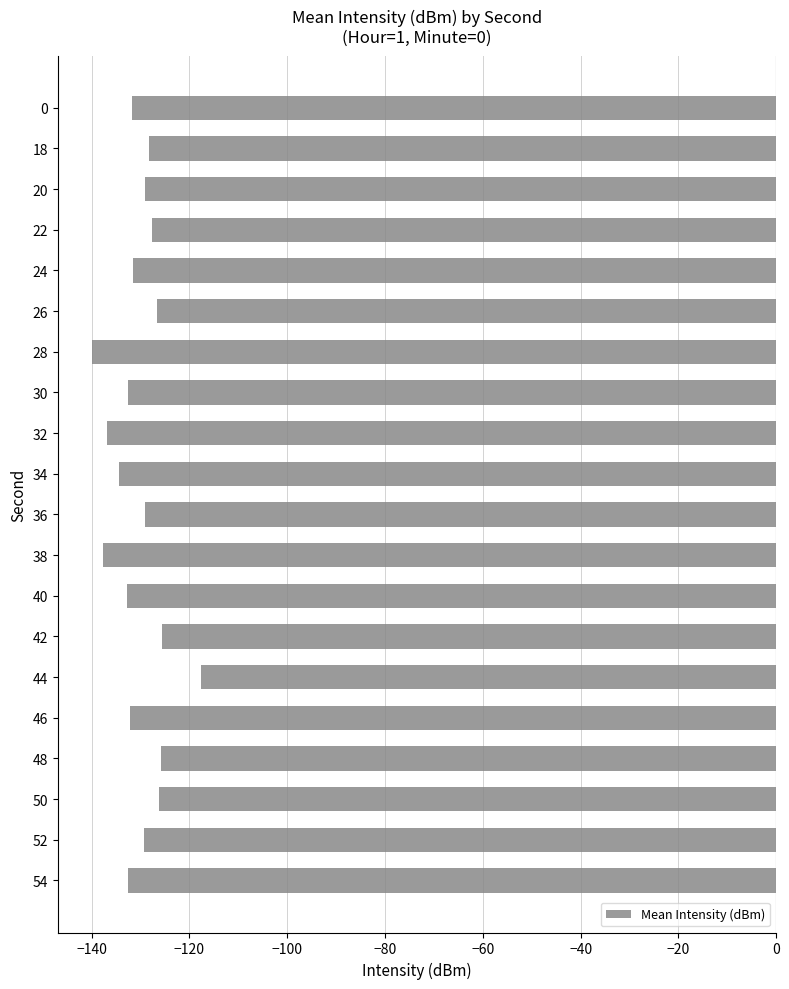

What is the sum of the values at 34 and 42?

-260.0